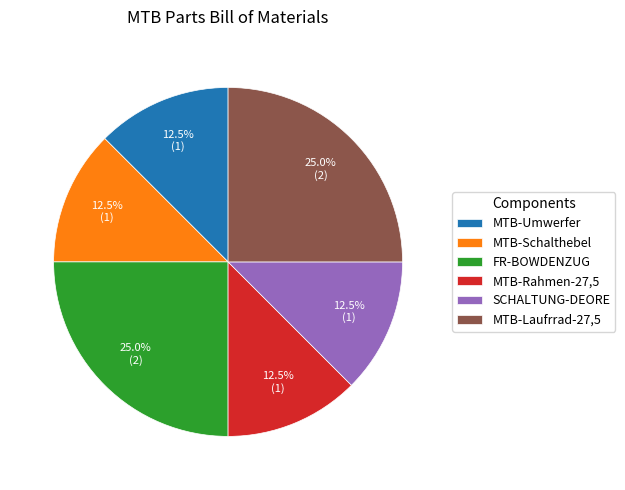

How much of the chart is everything except MTB-Laufrrad-27,5?

75.0%